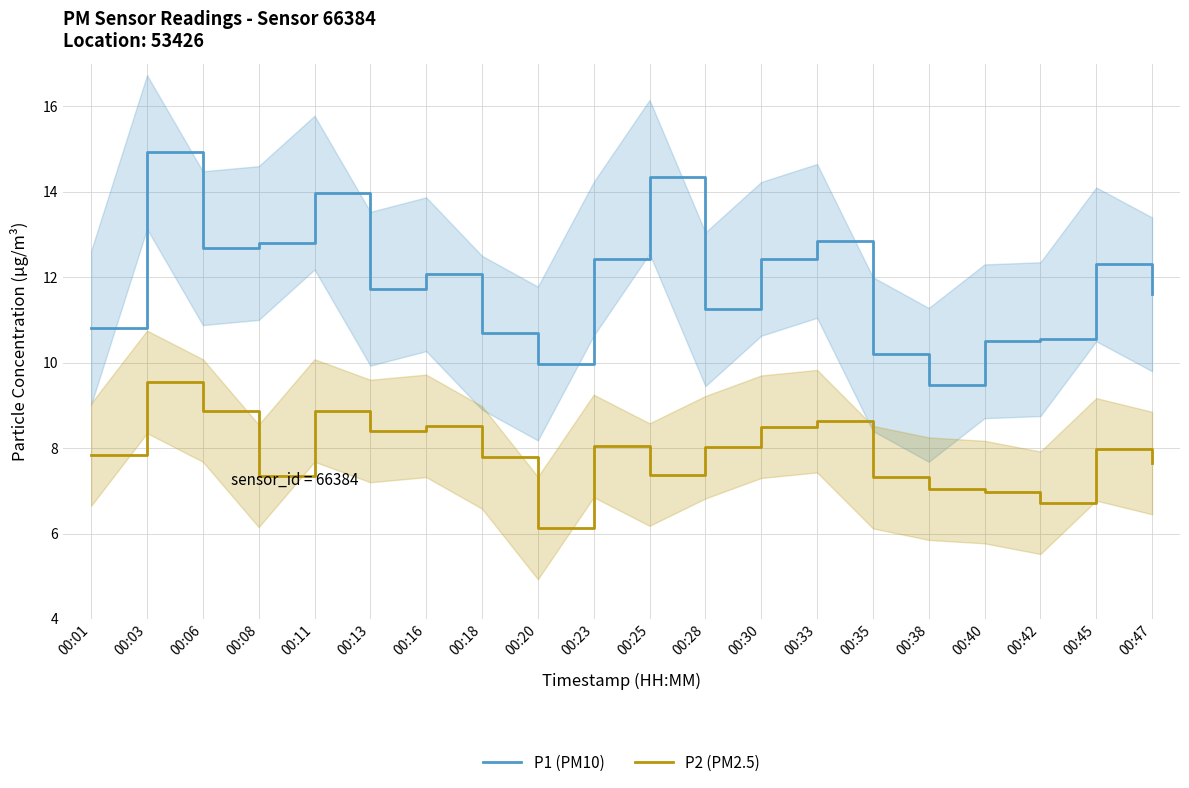

What is the spread (max minus min) of values at 00:23?

4.4